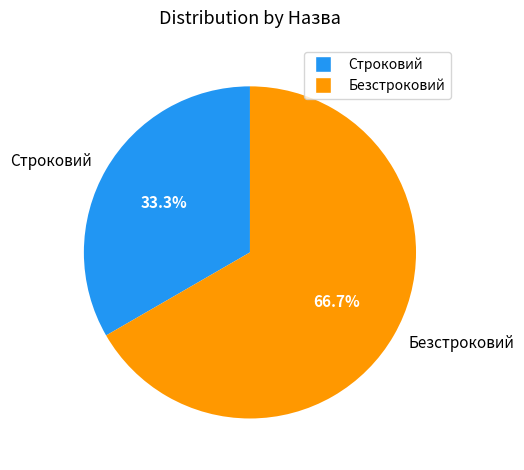

True or false: Безстроковий accounts for 57% of the total.

False